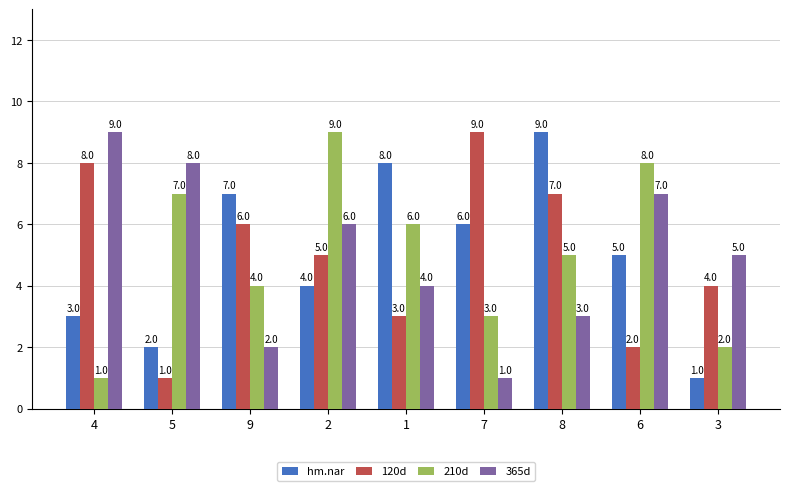

What are all the series names shown in the legend?

hm.nar, 120d, 210d, 365d